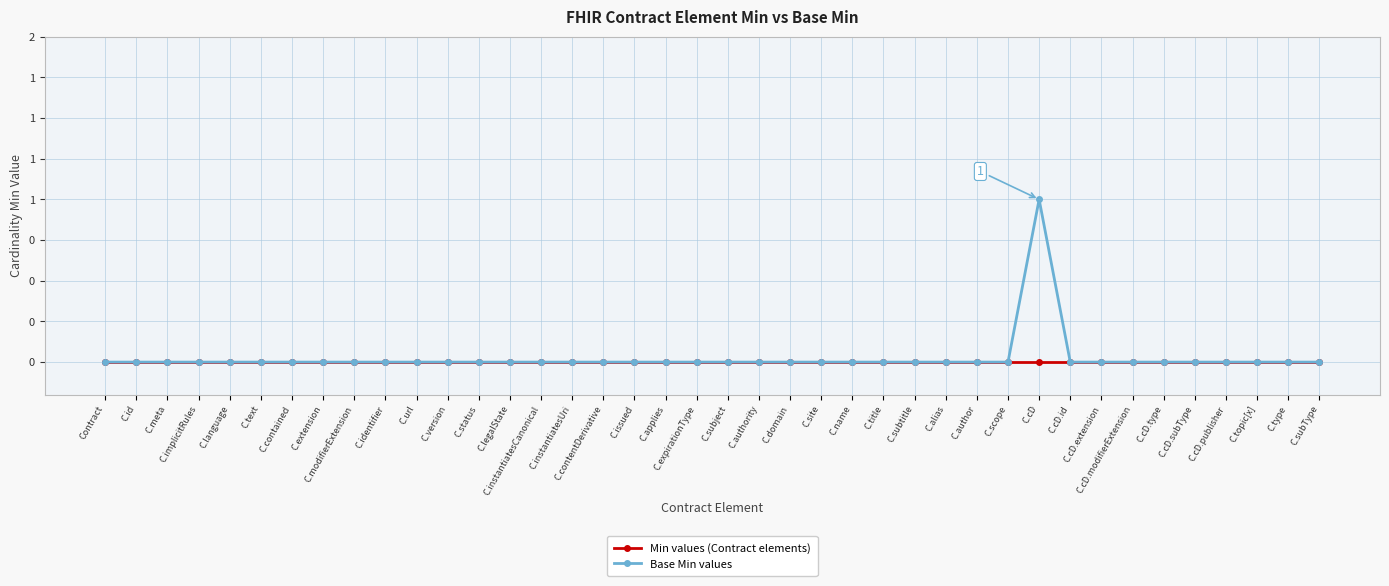

The value of Base Min values at C.meta is 0. True or false?

False